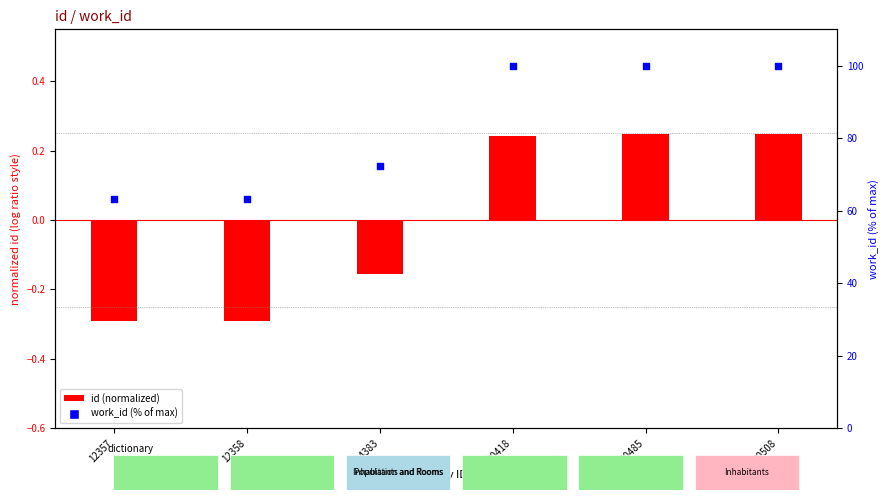

Which has a higher value, 14383 or 20485?

20485